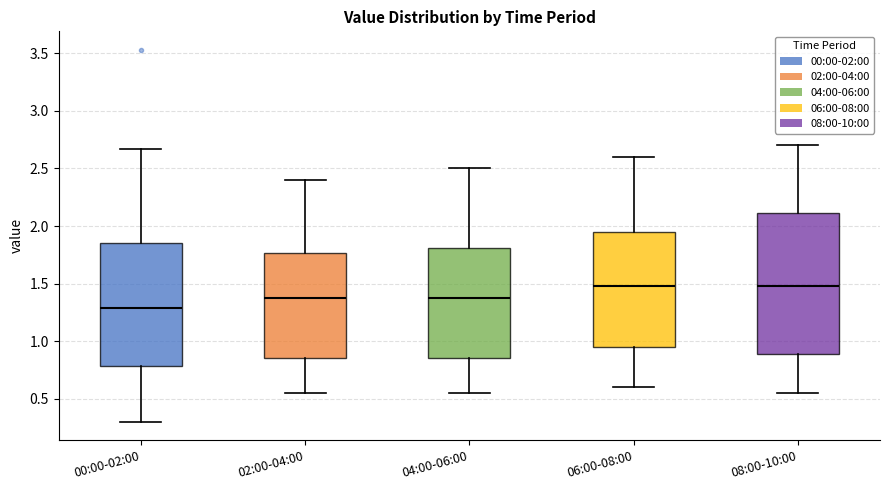

Where does the median line of the box for 04:00-06:00 sit on the y-axis? The values are not printed on the chart, so give them approximately, as read against the axis.

1.40